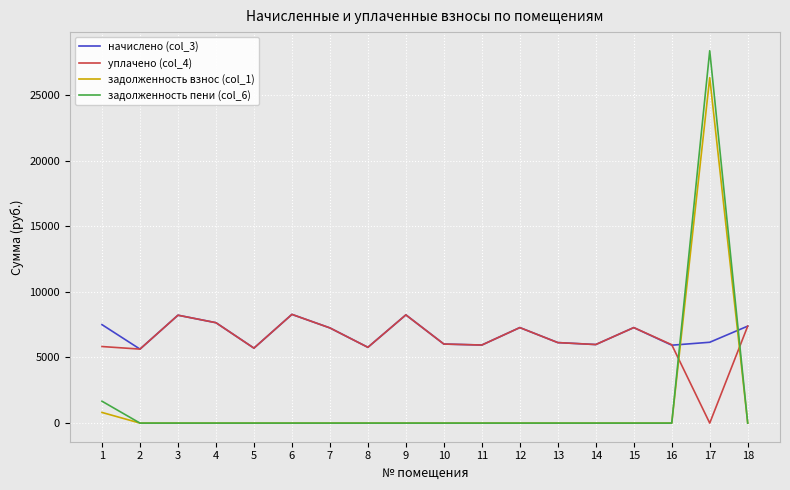

What is the greatest value displayed?

28375.2